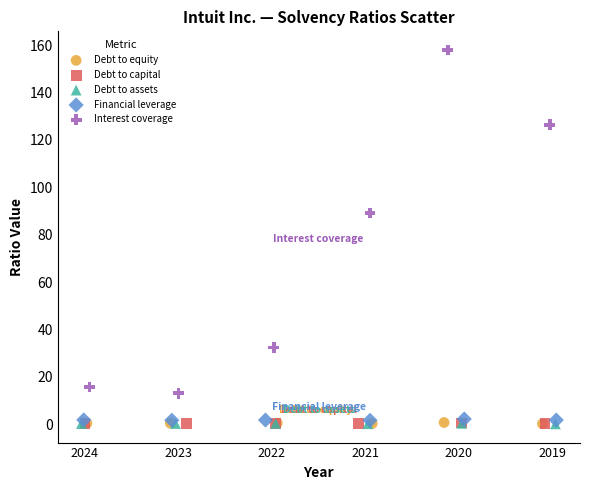

Which series contains the highest Y value?

Interest coverage